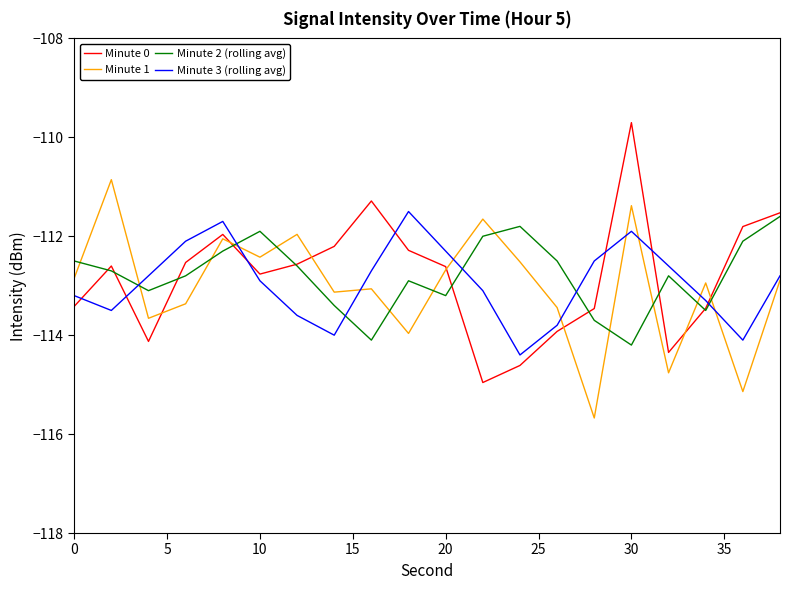

True or false: Minute 3 (rolling avg) and Minute 0 intersect in this chart.

True